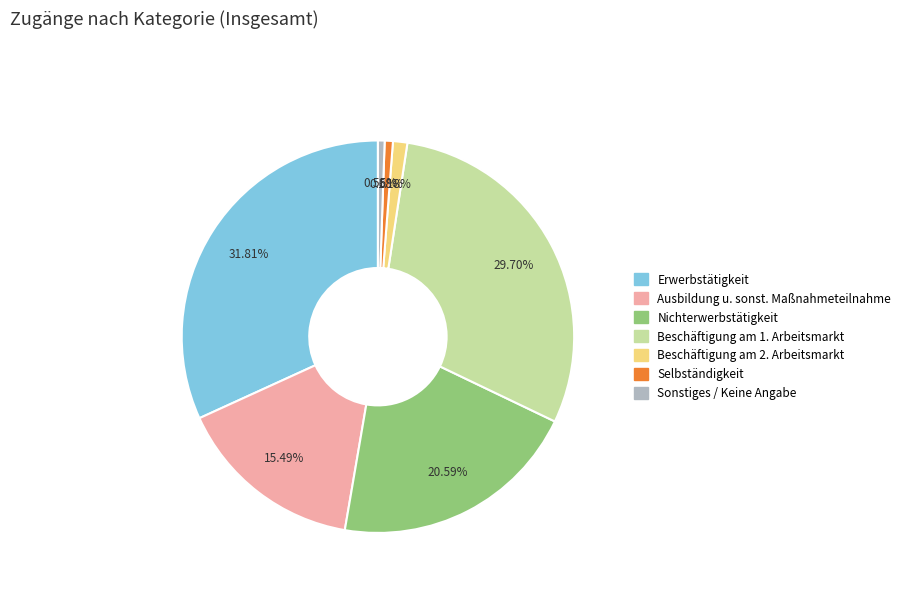

To the nearest percent, what is the difference between the Ausbildung u. sonst. Maßnahmeteilnahme and Erwerbstätigkeit slice percentages?

16%